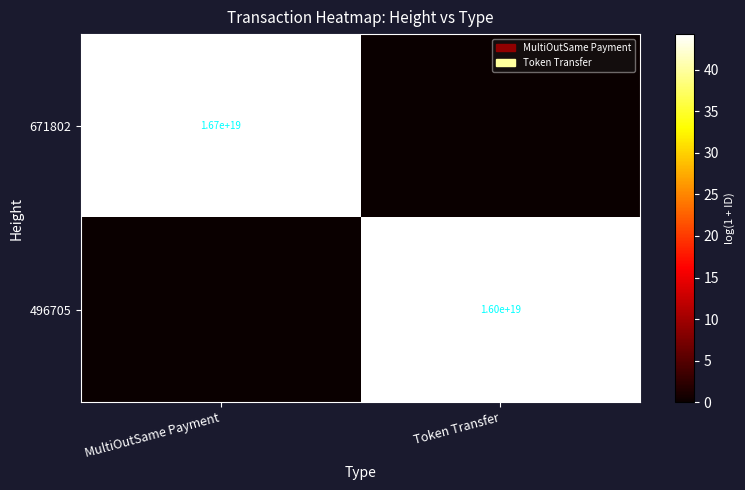

The 671802 series shows 16700000000000000000 at MultiOutSame Payment. True or false?

True